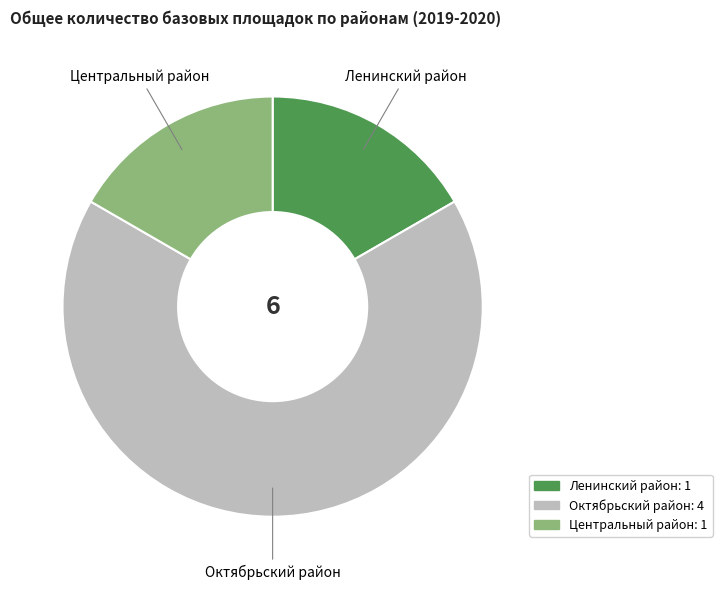

Which slice is the largest?

Октябрьский район